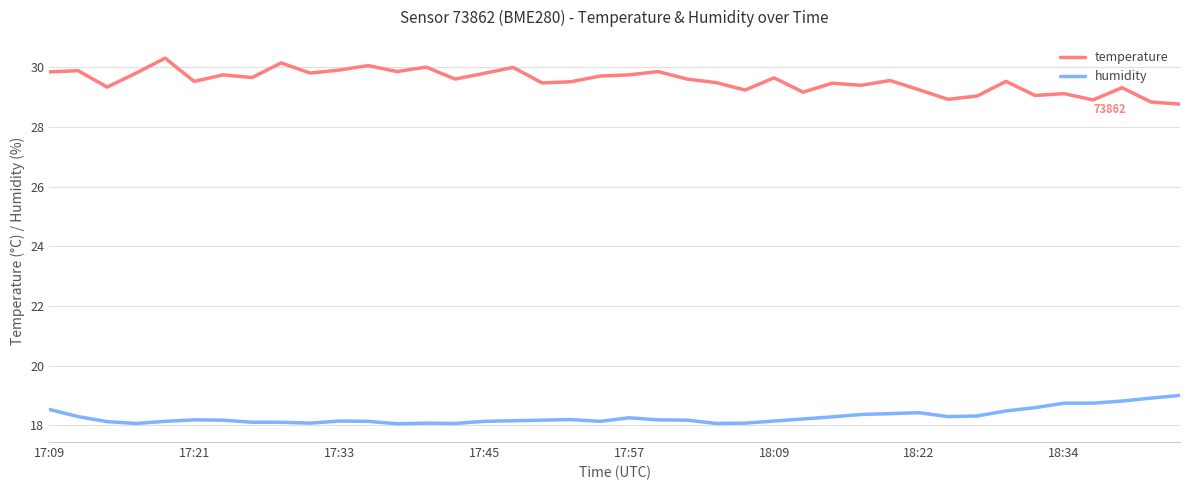

What is the smallest value displayed?

18.1